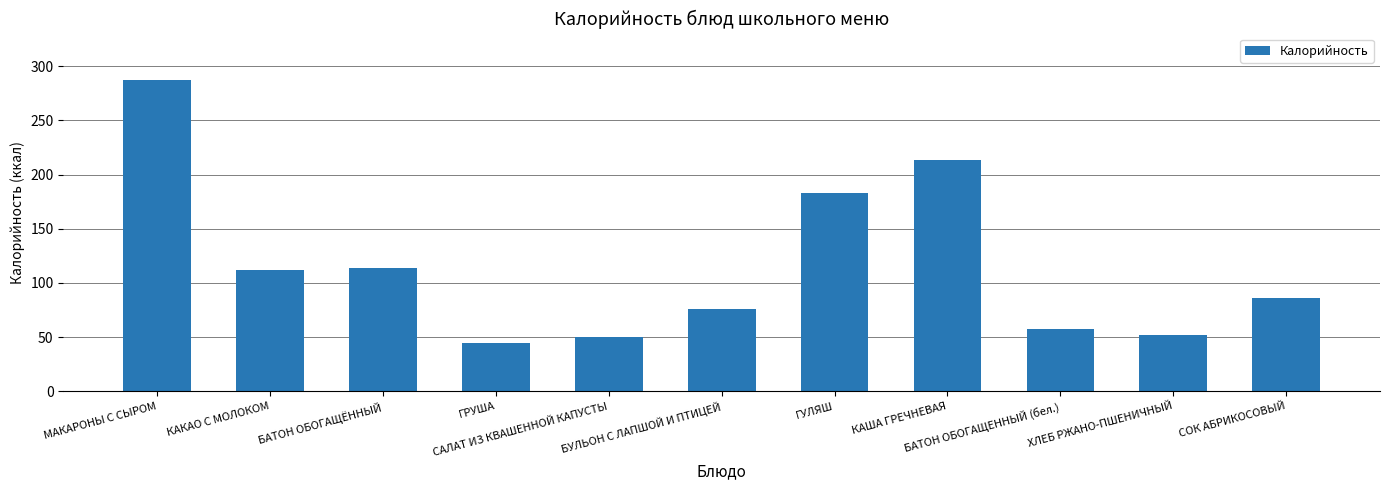

Which has a higher value, ХЛЕБ РЖАНО-ПШЕНИЧНЫЙ or КАША ГРЕЧНЕВАЯ?

КАША ГРЕЧНЕВАЯ